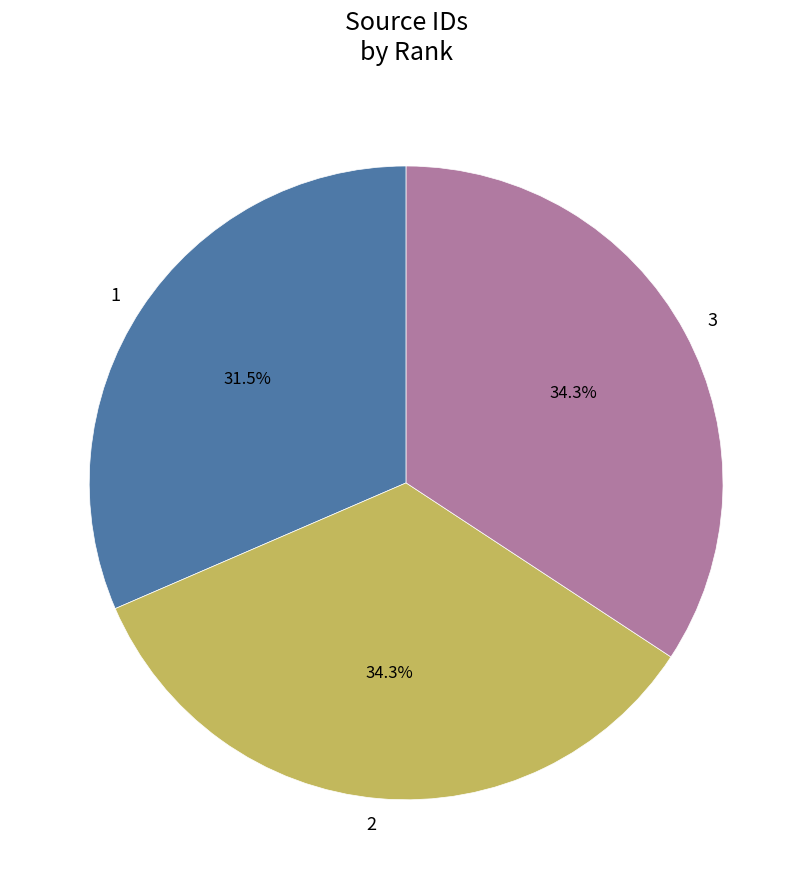

Is there a majority slice in this chart?

No